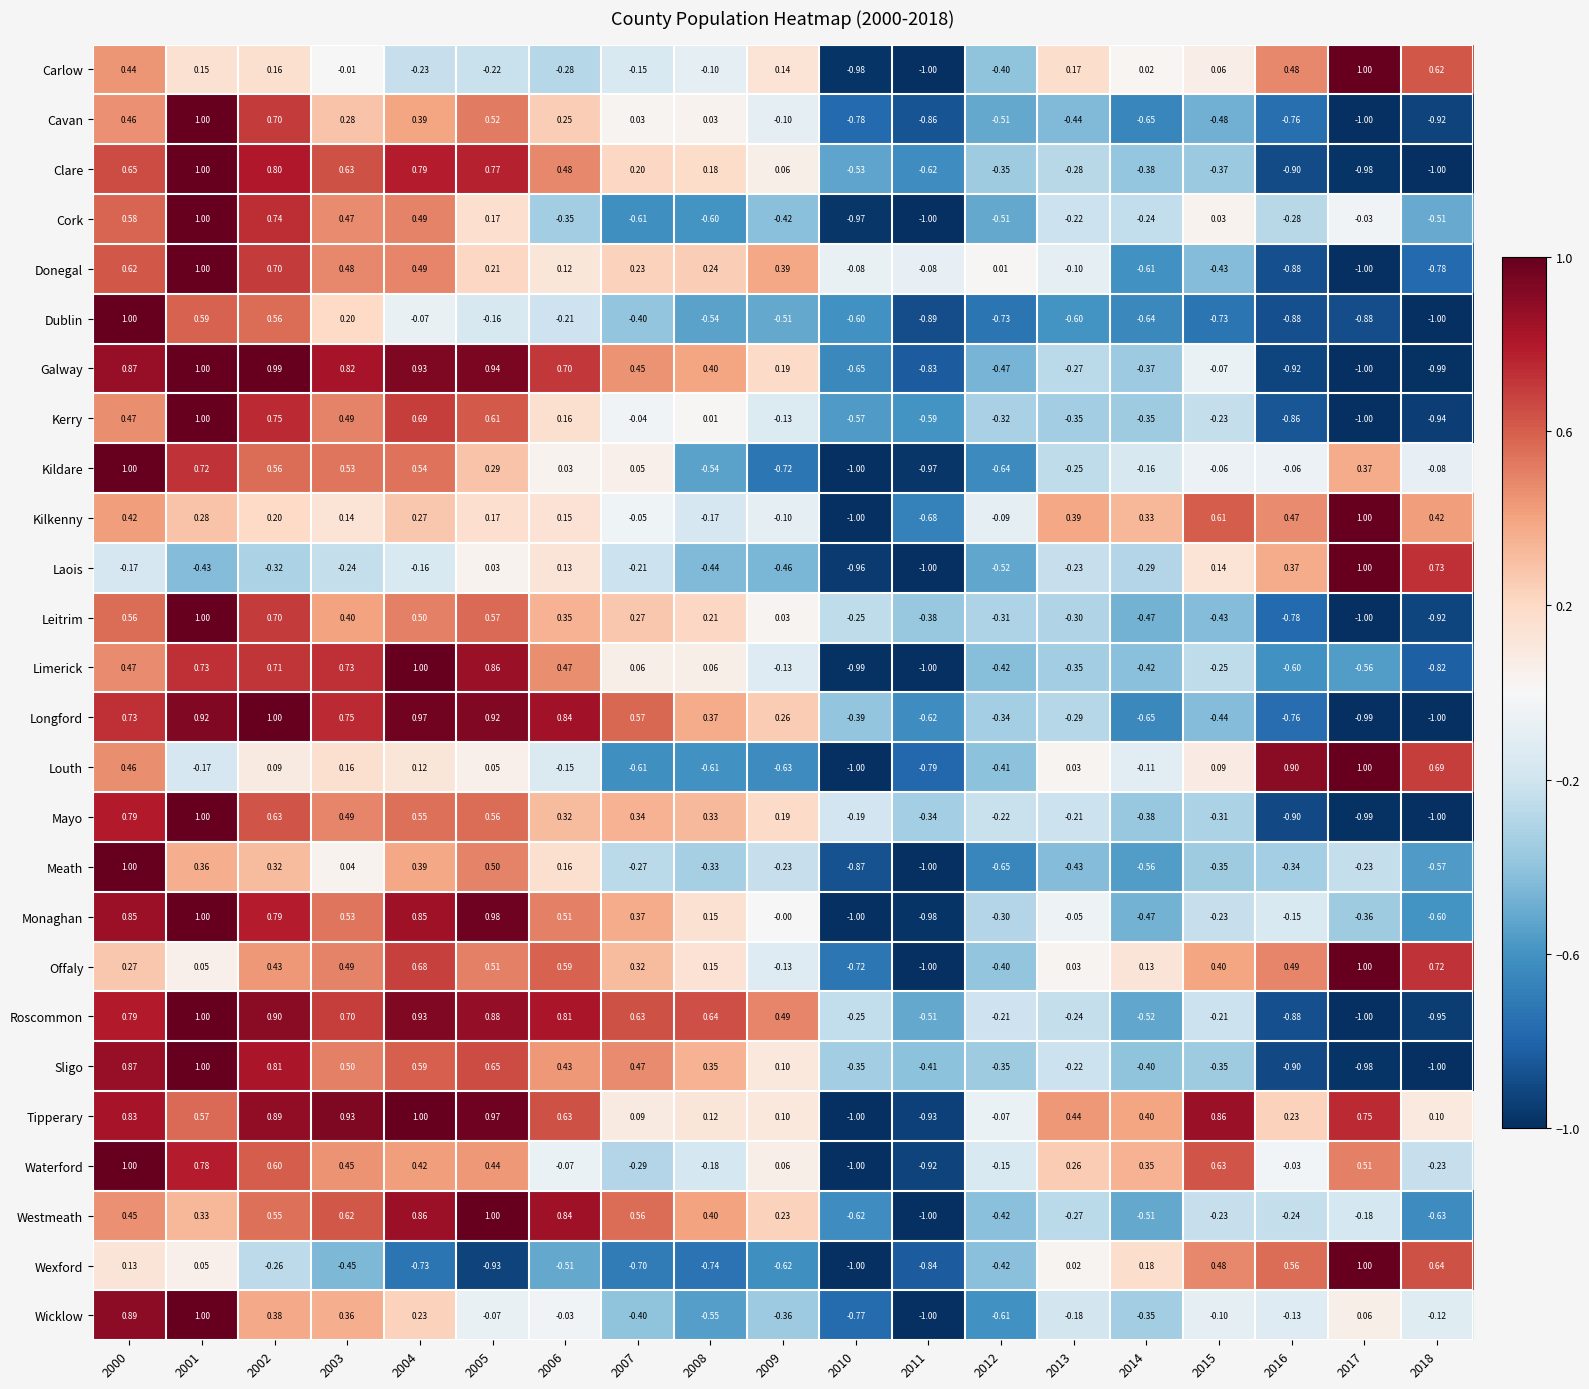

Which series changed the most between 2010 and 2016?

Louth